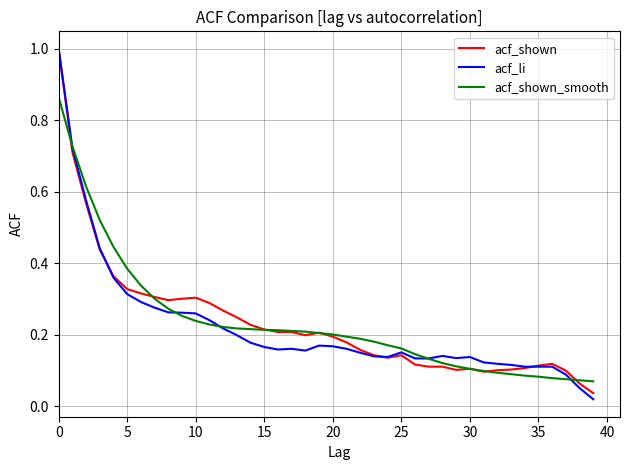

Which series has the largest range (max minus min)?

acf_li